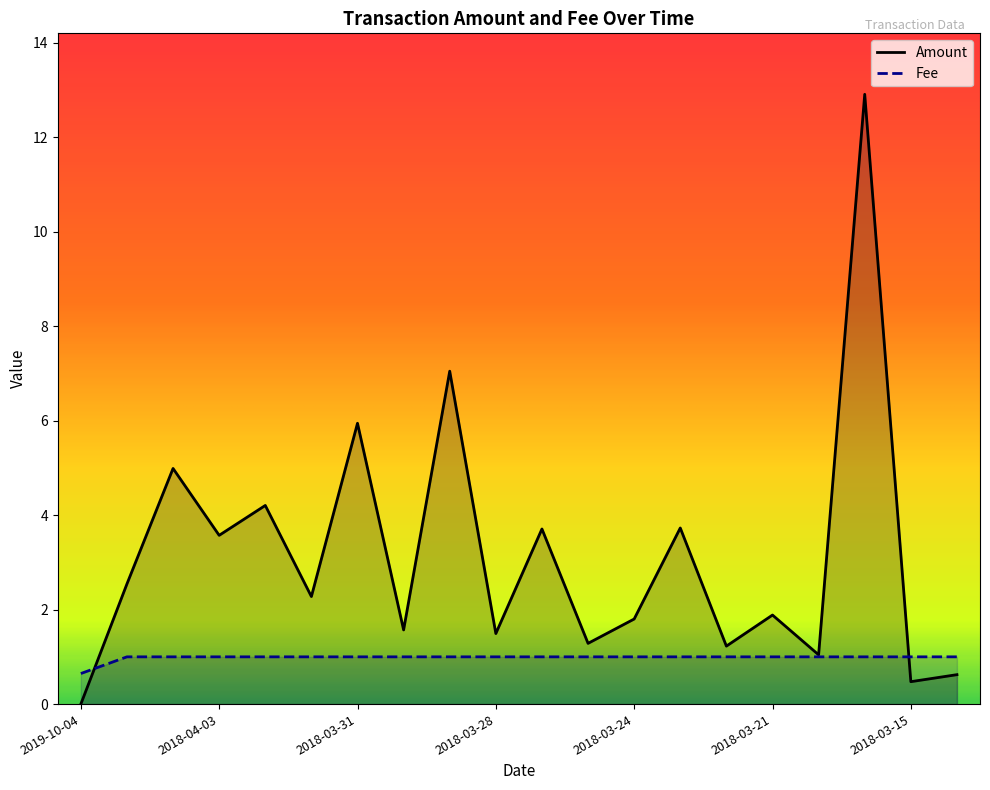

After their last crossing, which series has the higher values: Fee or Amount?

Fee